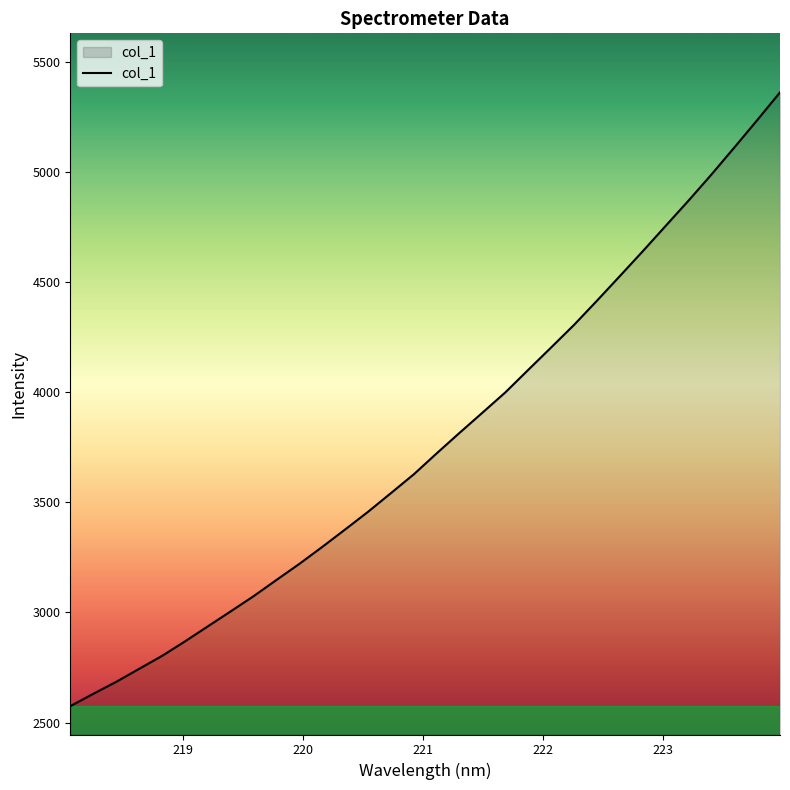

What is the difference between the maximum and minimum values?

2787.5